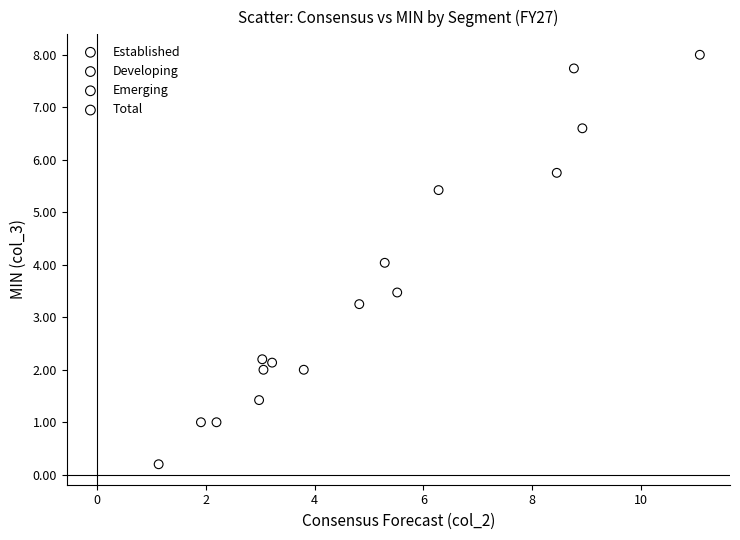

Which series has the largest Y range (max minus min)?

Emerging